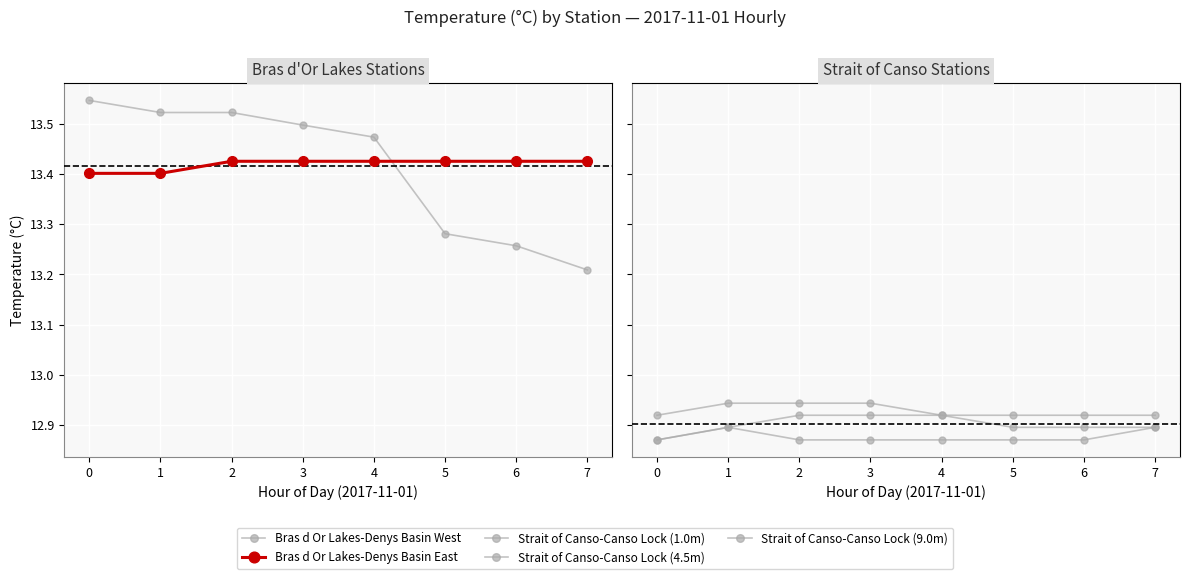

Between 6 and 1, which is larger?

1